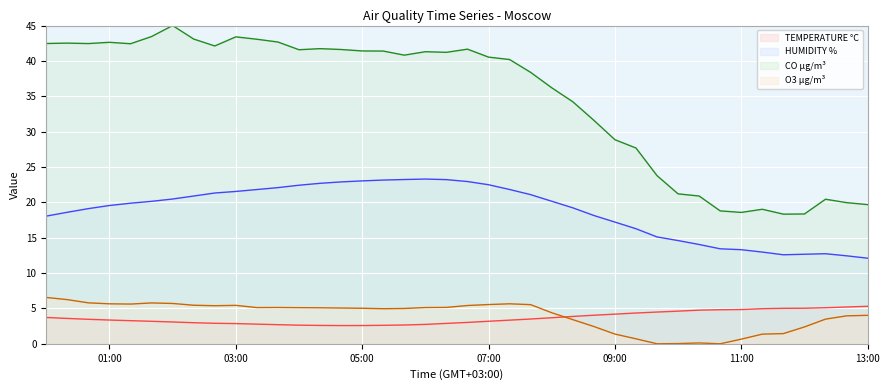

What is the total value across all series at 01:00?

71.2